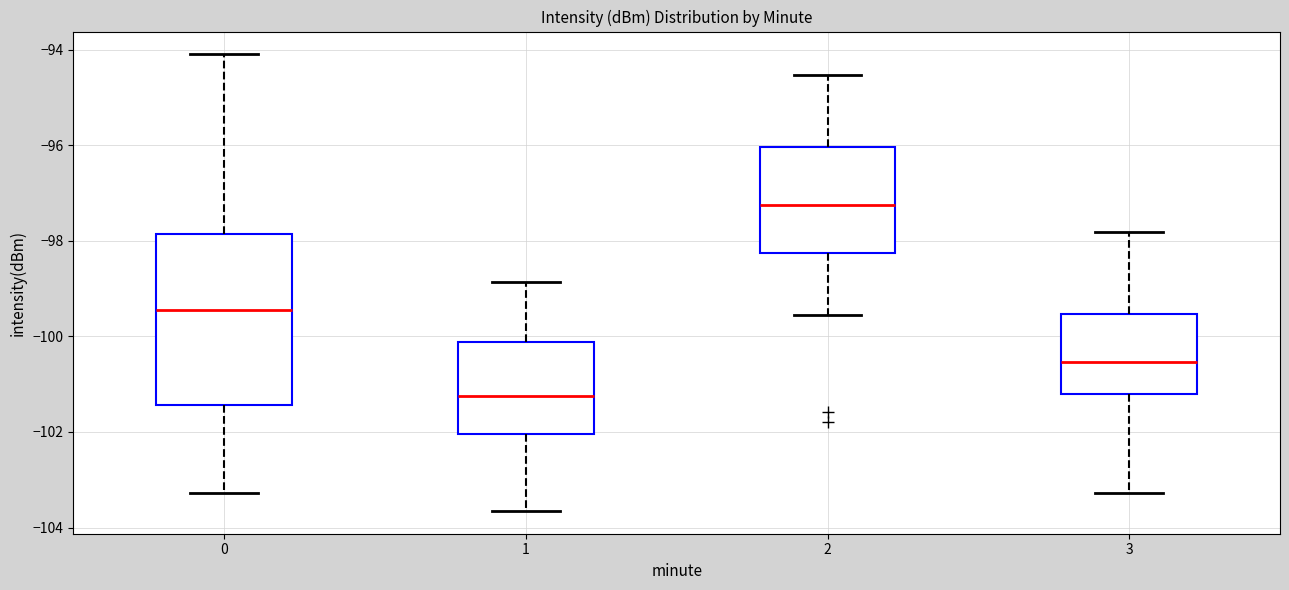

Where does the lower whisker of the box at x = 2 end on the y-axis? The values are not printed on the chart, so give them approximately, as read against the axis.

-99.6